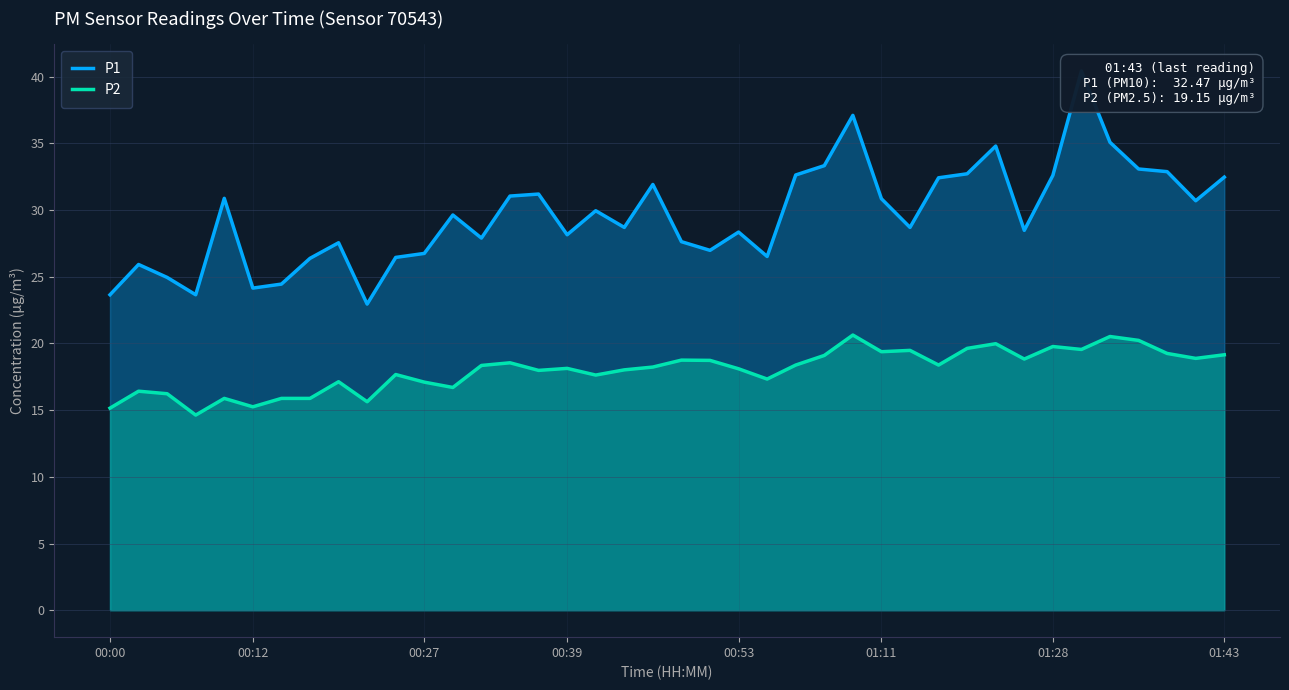

True or false: P2 has a value of 27.0 at 01:43.

False